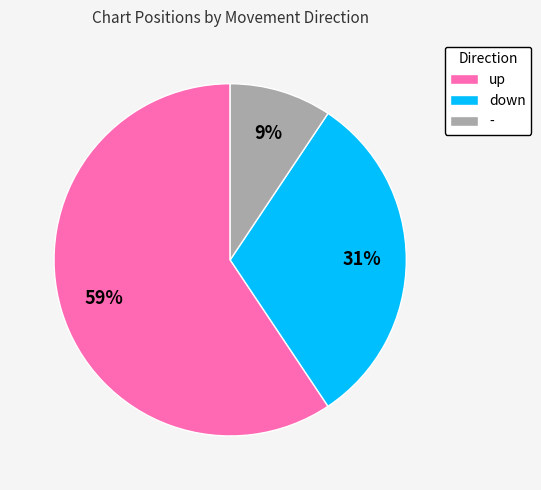

To the nearest percent, what is the combined percentage of up and -?

69%